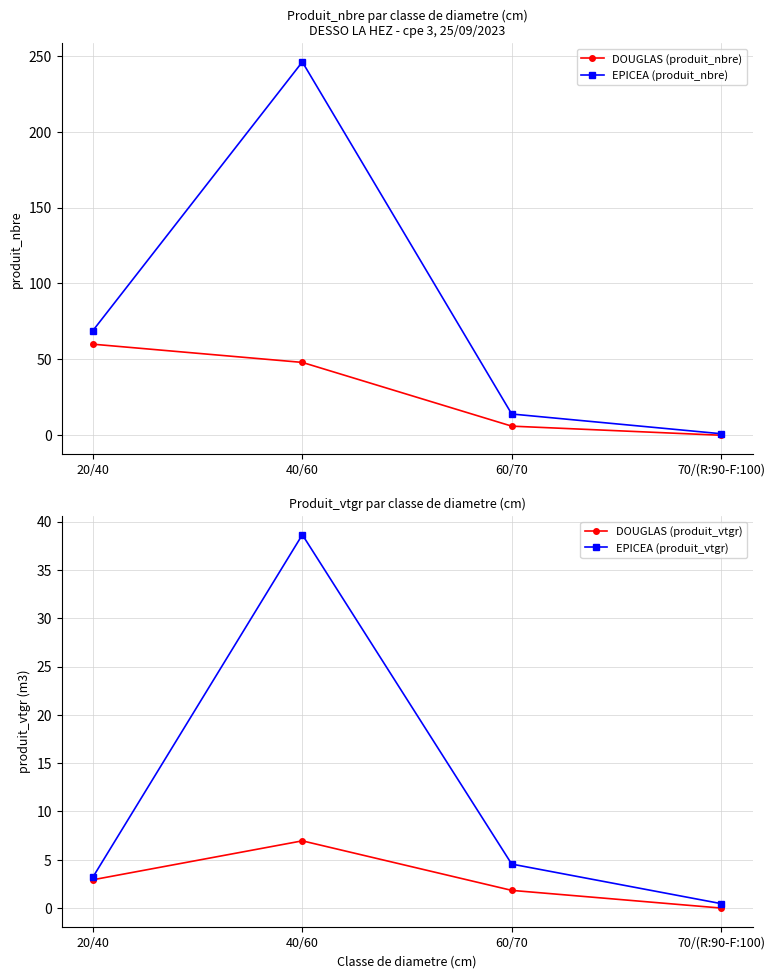

Reading left to right, extract all data points from this chart.

DOUGLAS (produit_nbre): 60.0	48.0	6.0	0.0
EPICEA (produit_nbre): 69.0	246.0	14.0	1.0
DOUGLAS (produit_vtgr): 2.9	7.0	1.8	0.0
EPICEA (produit_vtgr): 3.2	38.6	4.5	0.5